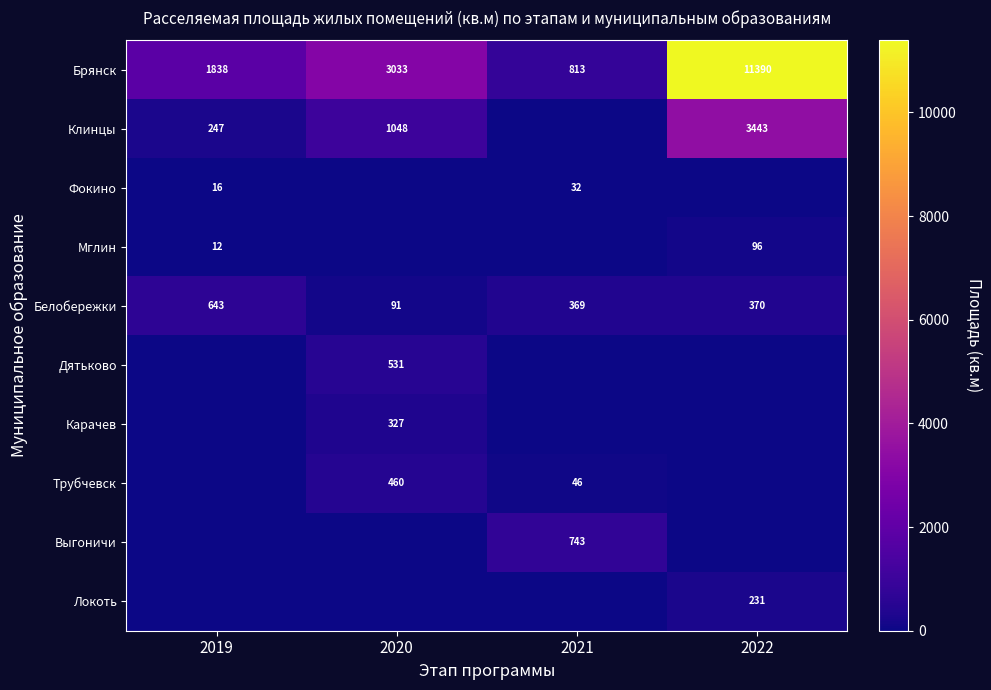

What is the total value across all series at 2021?

2002.9